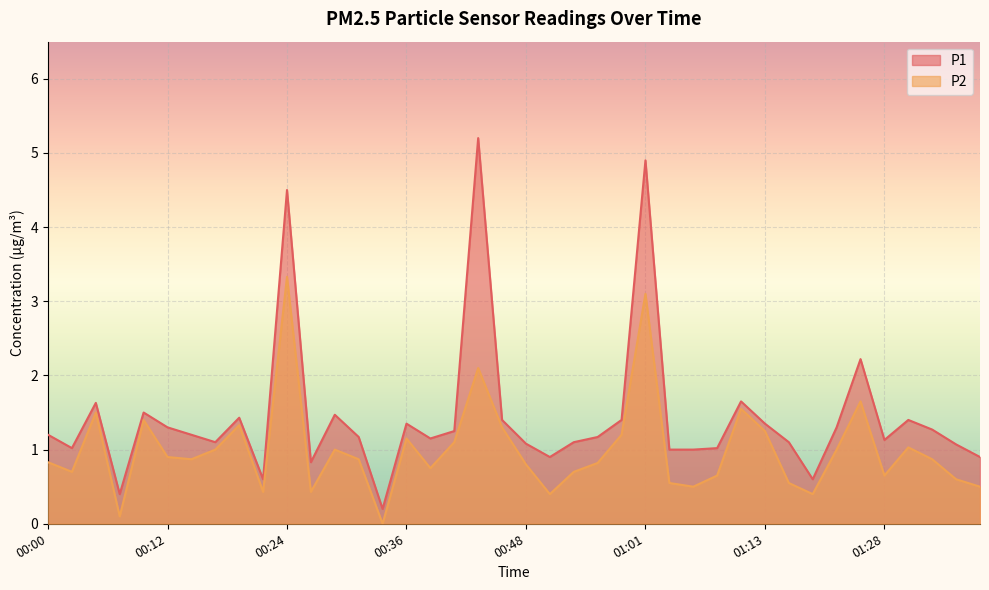

What is the label of the 11th point from the right?

01:11